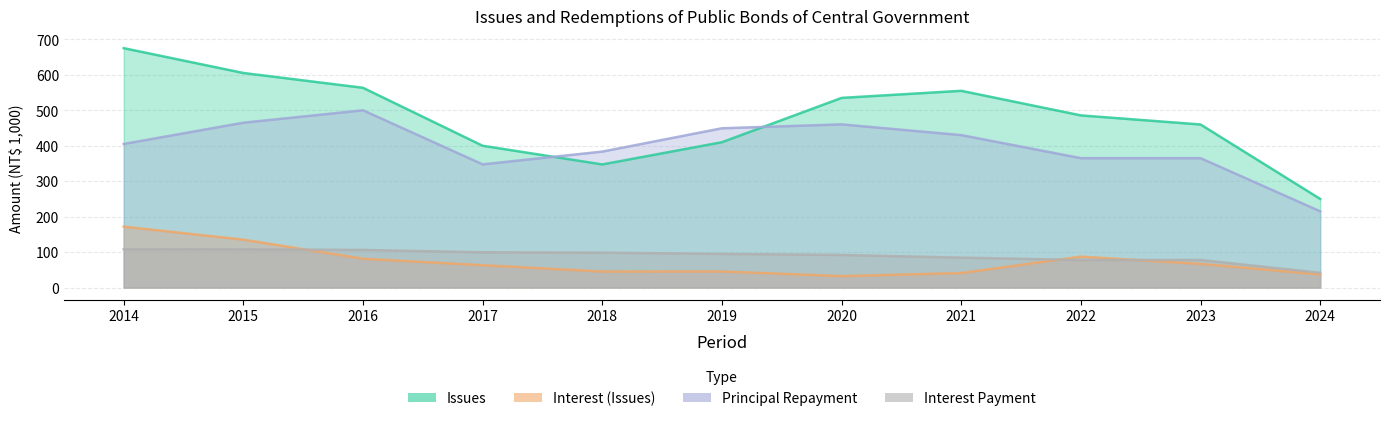

At how many categories does at least one series exceed 472?

6